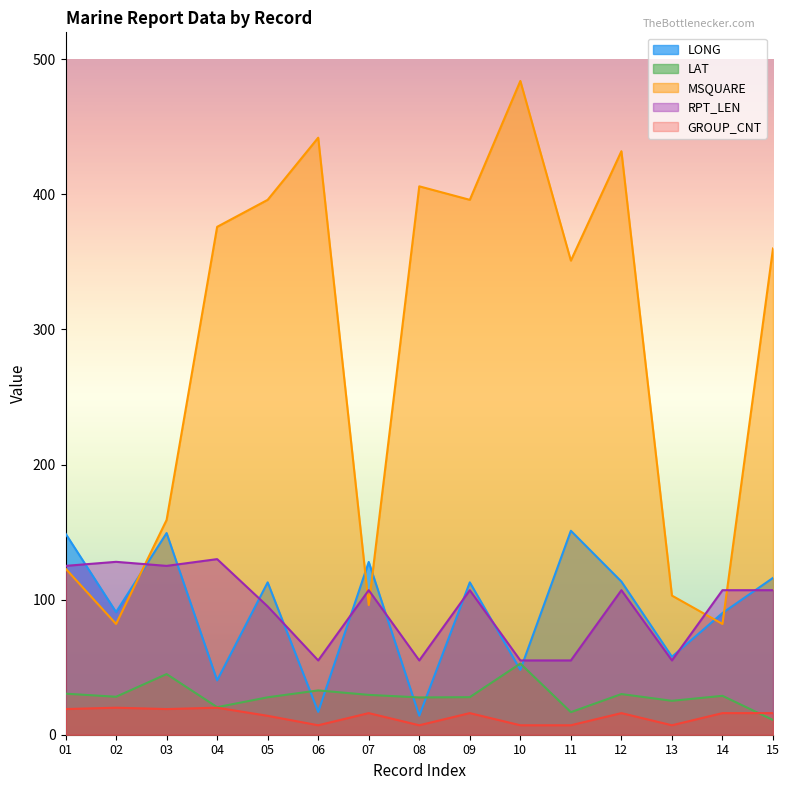

What is the value of the MSQUARE point at the 9th from the left?

396.0